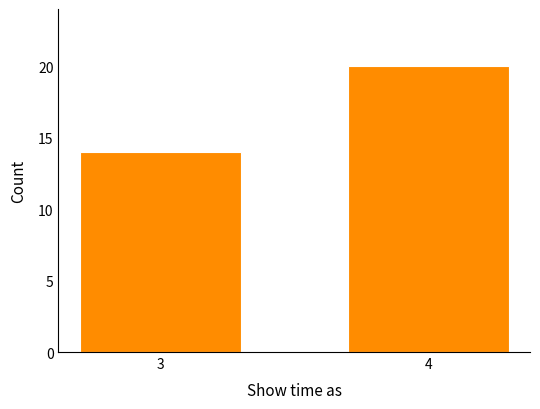

Reading left to right, transcribe all the data shown in this chart.

3=14	4=20